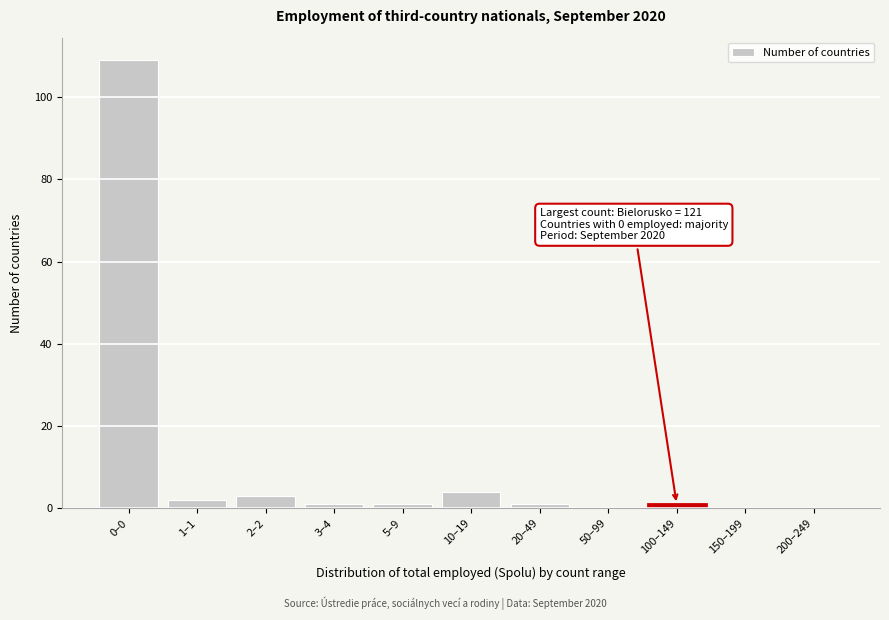

Reading left to right, list all the values displayed in this chart.

0–0=109	1–1=2	2–2=3	3–4=1	5–9=1	10–19=4	20–49=1	50–99=0	100–149=1	150–199=0	200–249=0